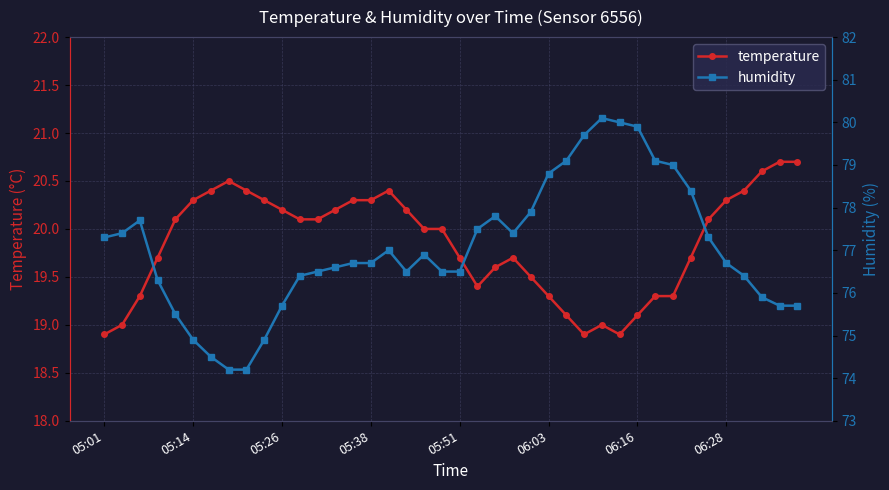

True or false: temperature and humidity cross at least once.

False